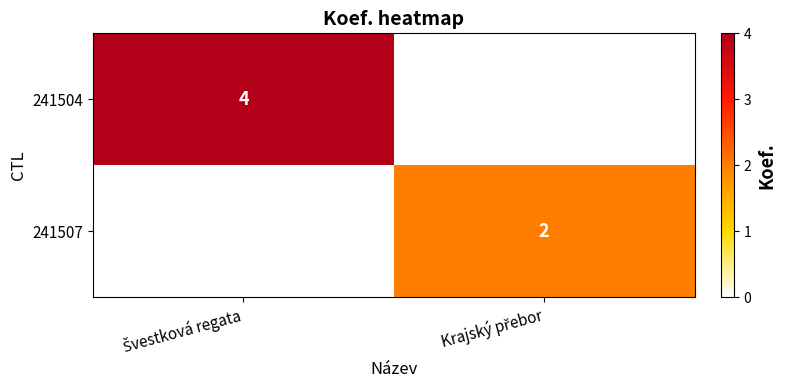

At which label is 241504 closest to 2?

Švestková regata